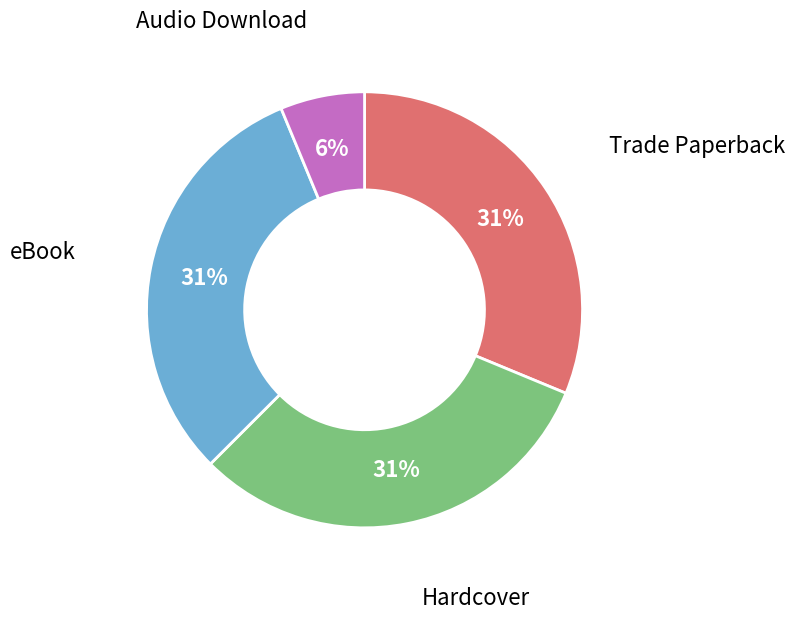

To the nearest percent, what is the difference between the largest and smallest slice percentages?

25%